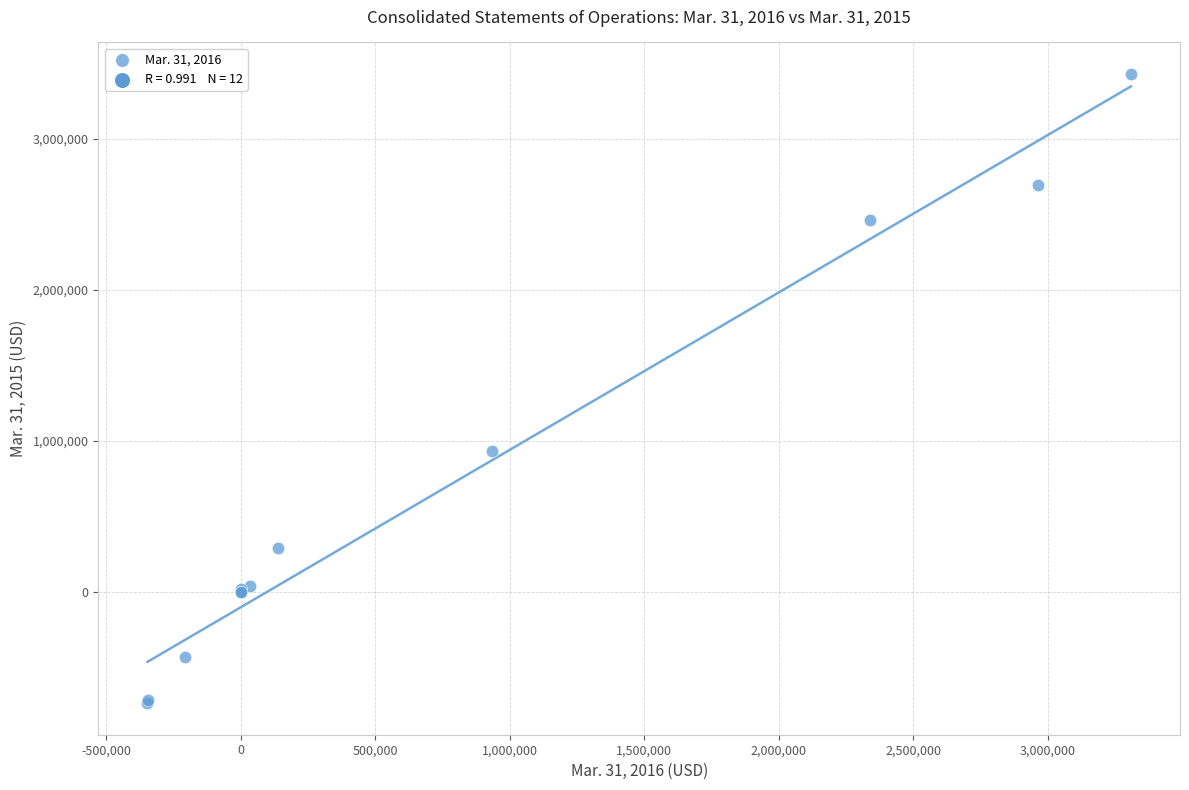

What Y value in the scatter plot is closest to 1345878?

933060.0